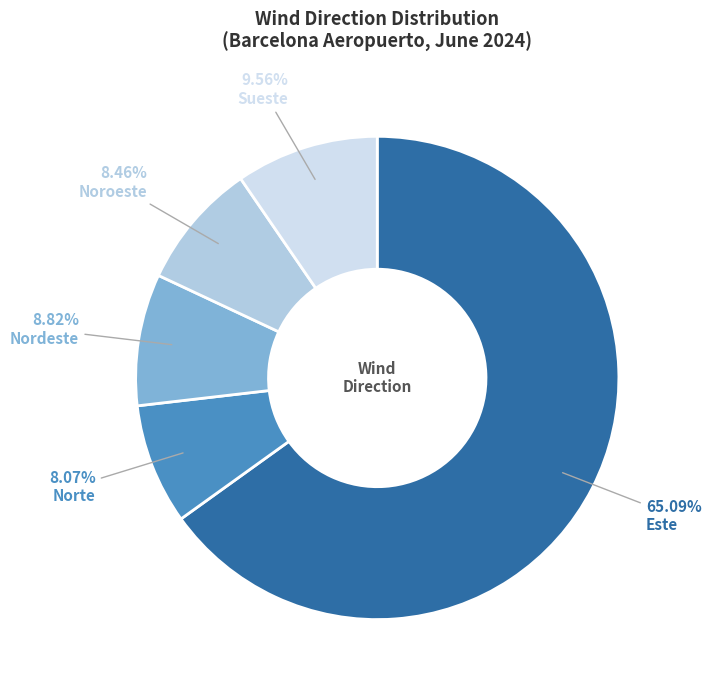

Count the number of slices in the pie.

5